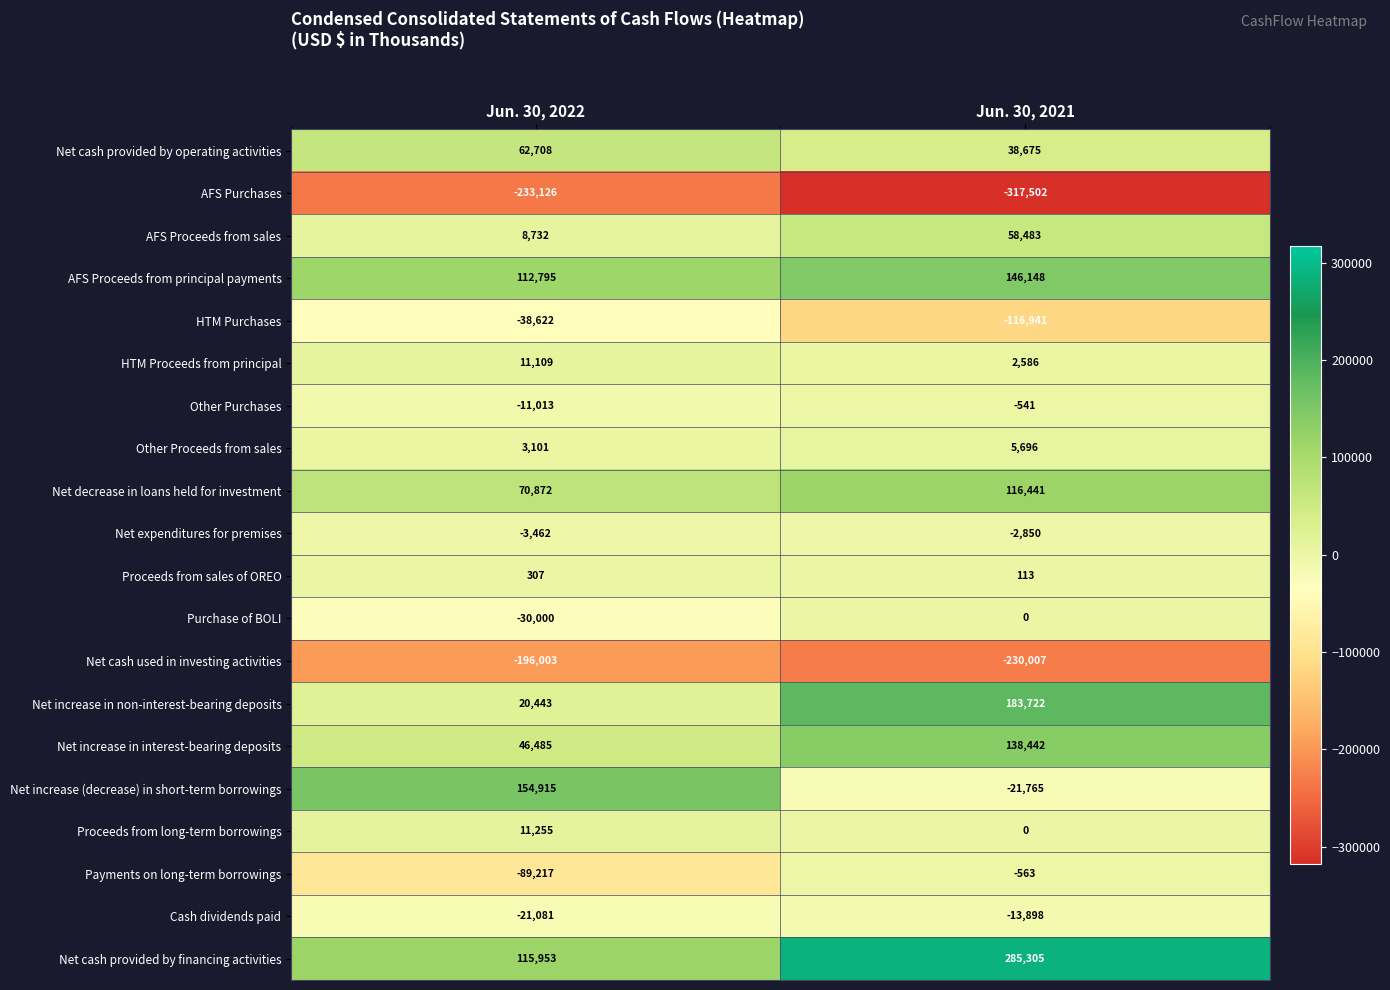

What is the difference between the HTM Proceeds from principal values at Jun. 30, 2021 and Jun. 30, 2022?

8523